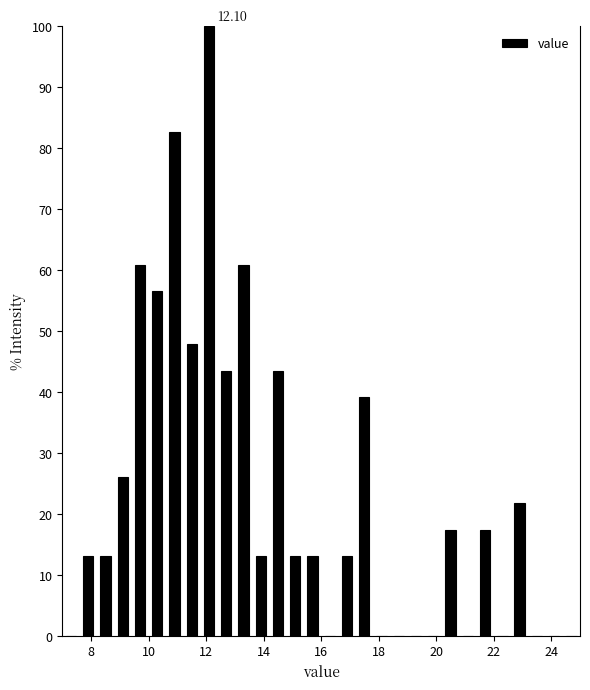

Read against the x-axis, roughly where is the centre of the tallest bar?

12.2